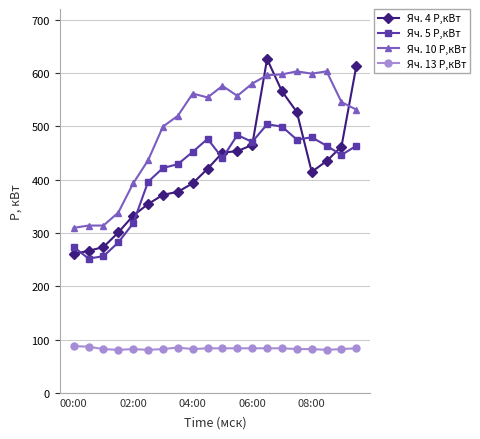

What is the highest value of the Яч. 13 P,кВт series?

87.8